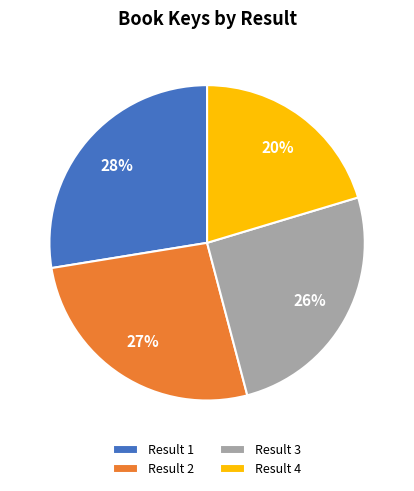

What percentage is the Result 2 slice, to the nearest percent?

27%